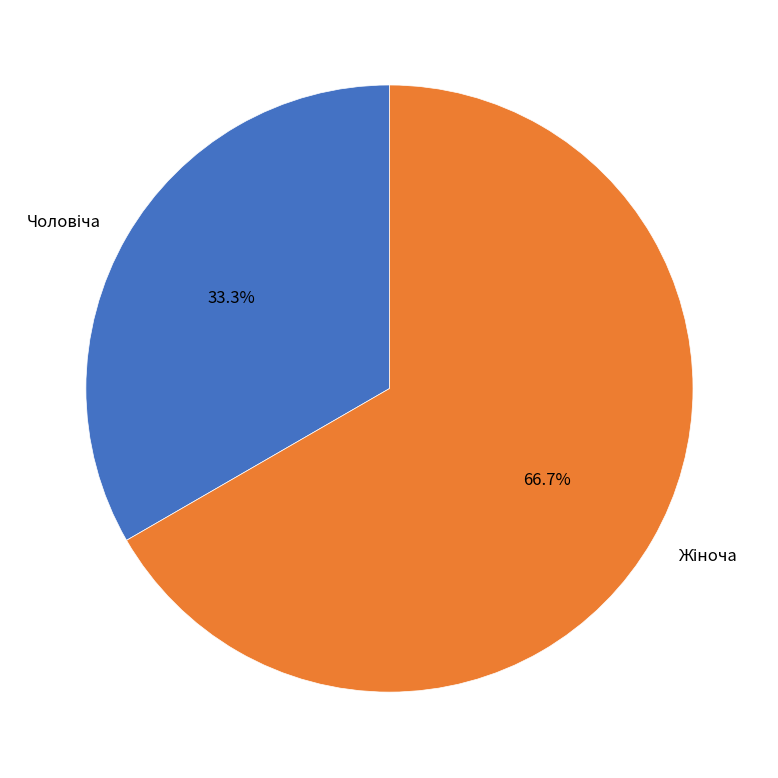

To the nearest percent, what is the difference between the largest and smallest slice percentages?

33%